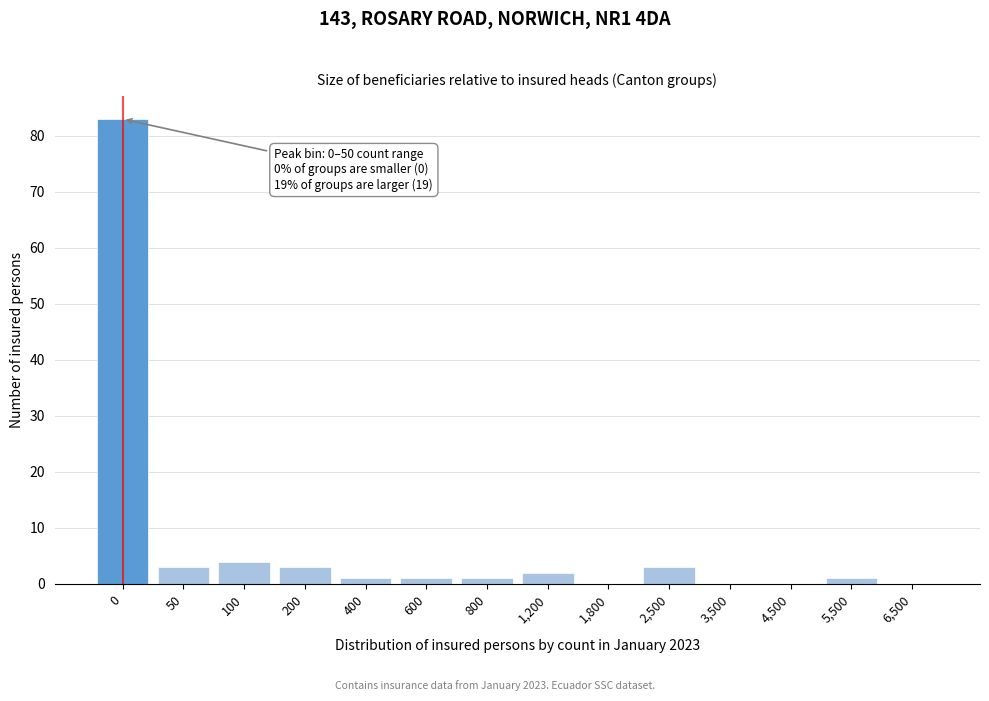

Reading left to right, list all the values displayed in this chart.

0=83	50=3	100=4	200=3	400=1	600=1	800=1	1,200=2	1,800=0	2,500=3	3,500=0	4,500=0	5,500=1	6,500=0